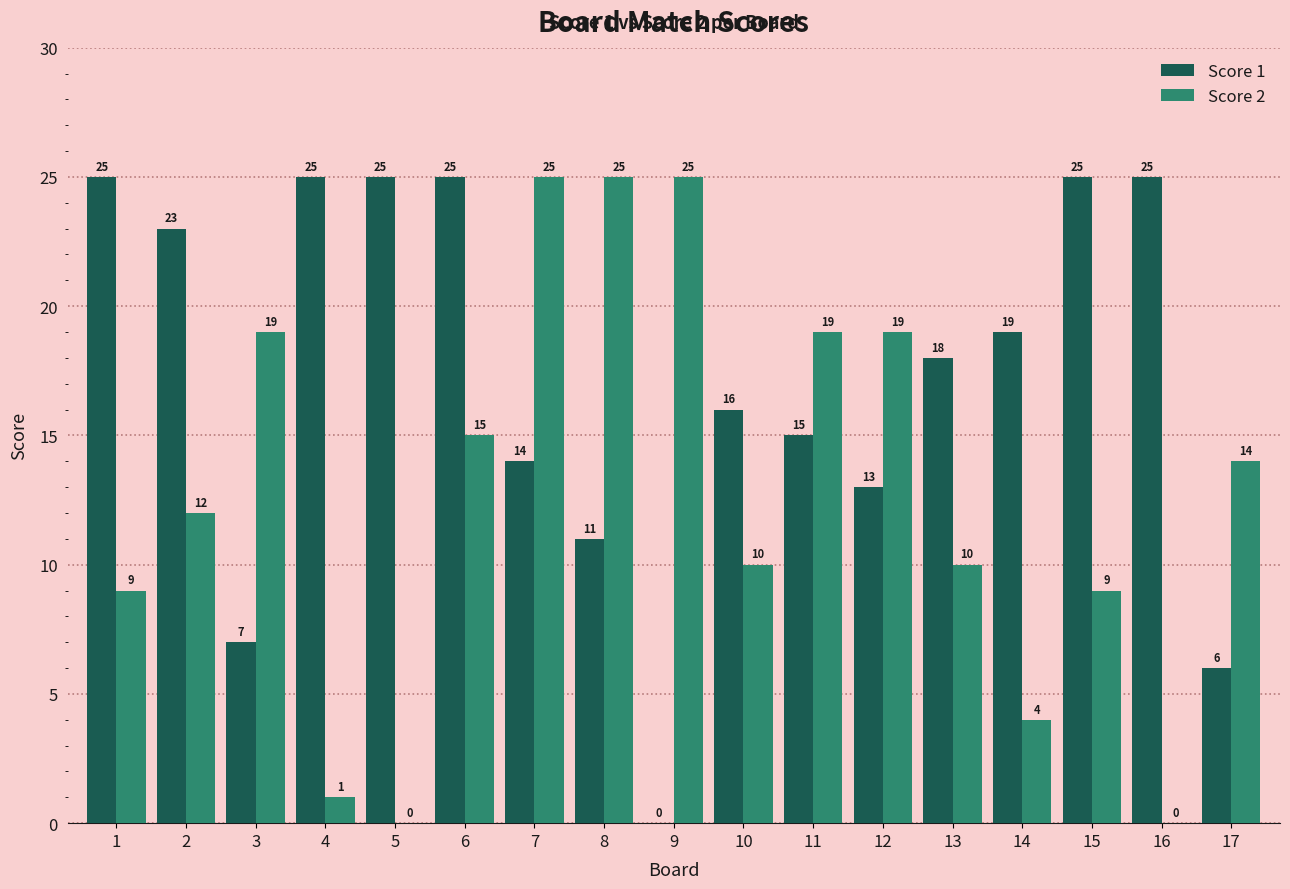

Is the value of Score 1 at 15 greater than the value of Score 2 at 6?

Yes